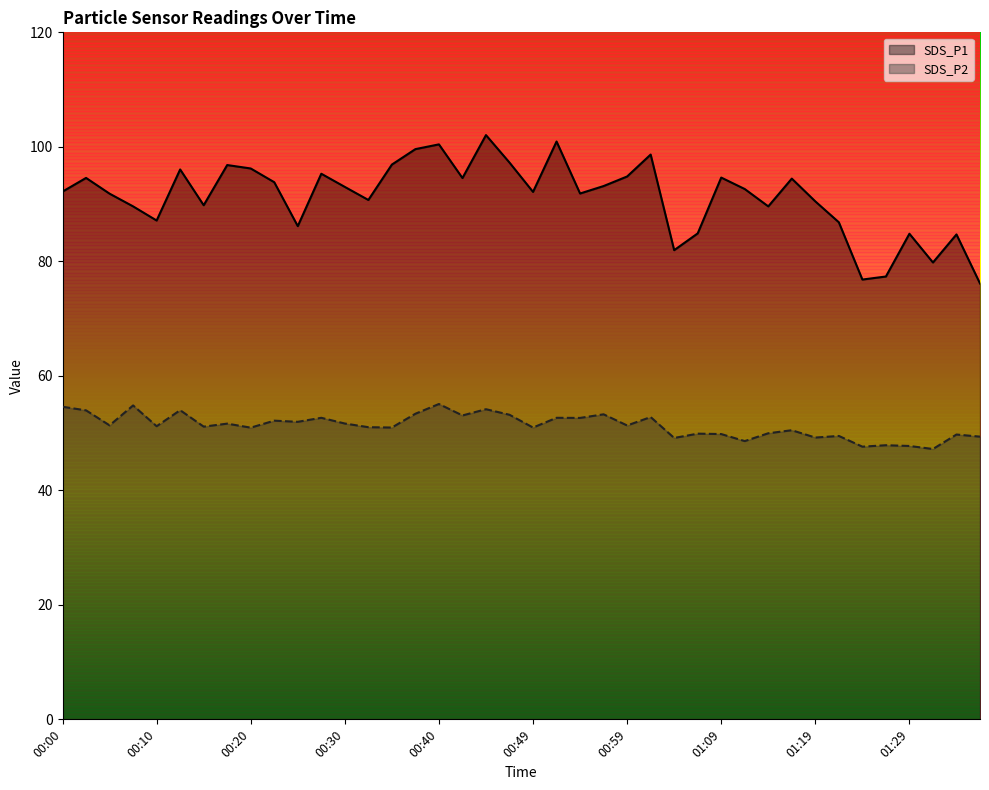

Does the chart have visible grid lines?

No